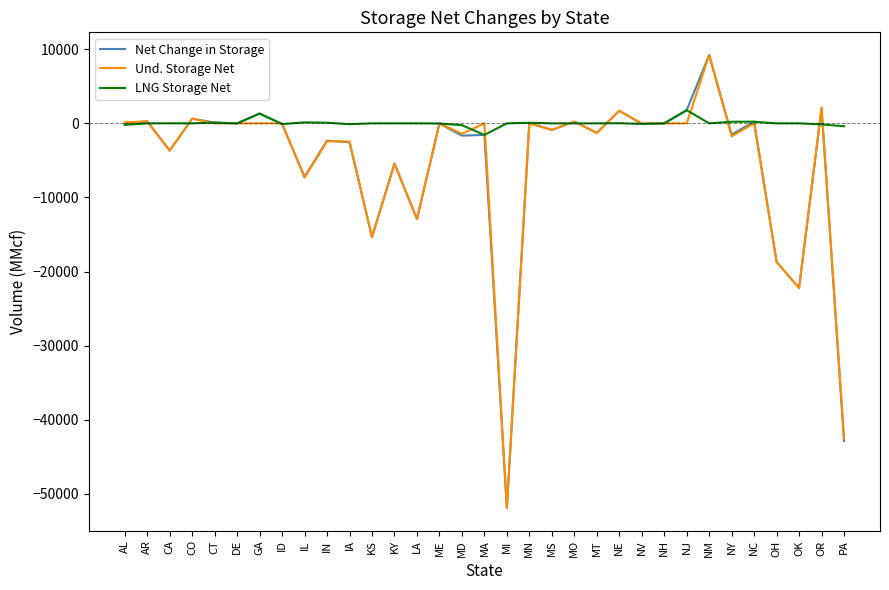

Where does the LNG Storage Net series first go above 0?

CA